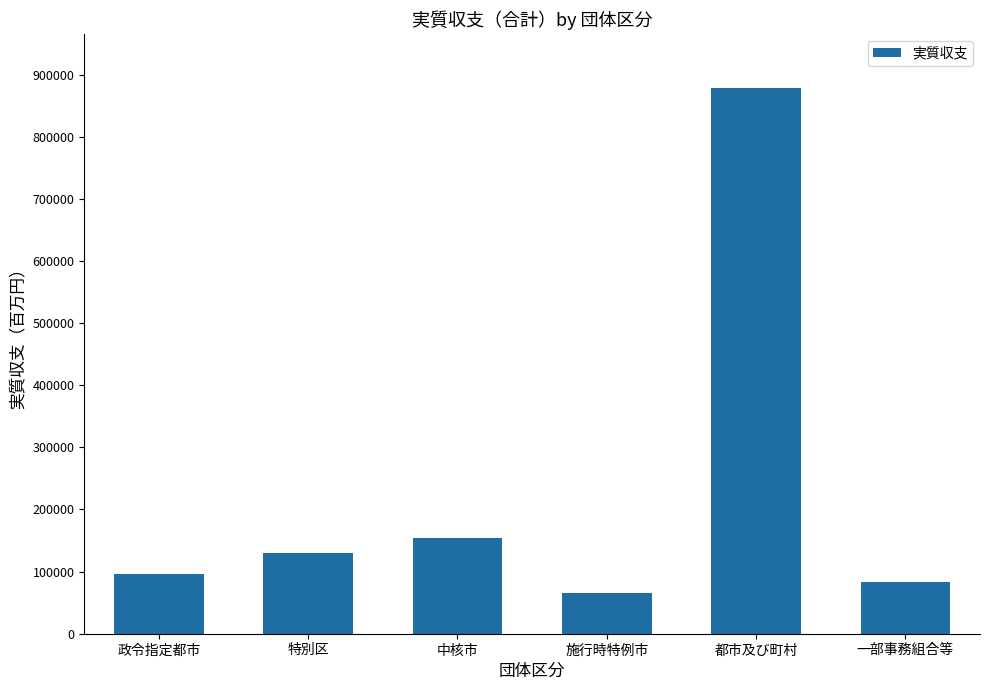

True or false: the data shows 153558 at 中核市.

True